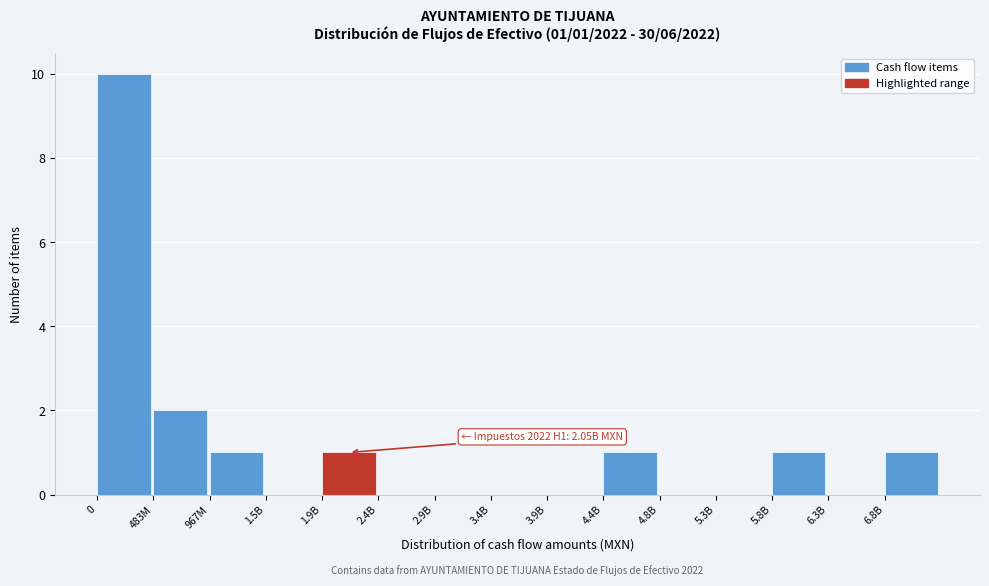

Reading right to left, transcribe all the data shown in this chart.

6.8B=1	6.3B=0	5.8B=1	5.3B=0	4.8B=0	4.4B=1	3.9B=0	3.4B=0	2.9B=0	2.4B=0	1.9B=1	1.5B=0	967M=1	483M=2	0=10